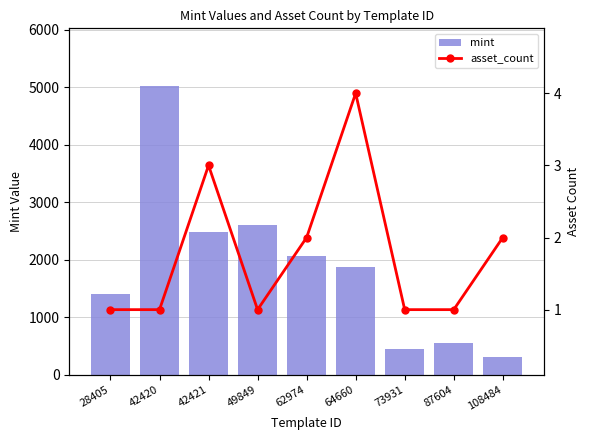

At how many categories does at least one series exceed 34?

9